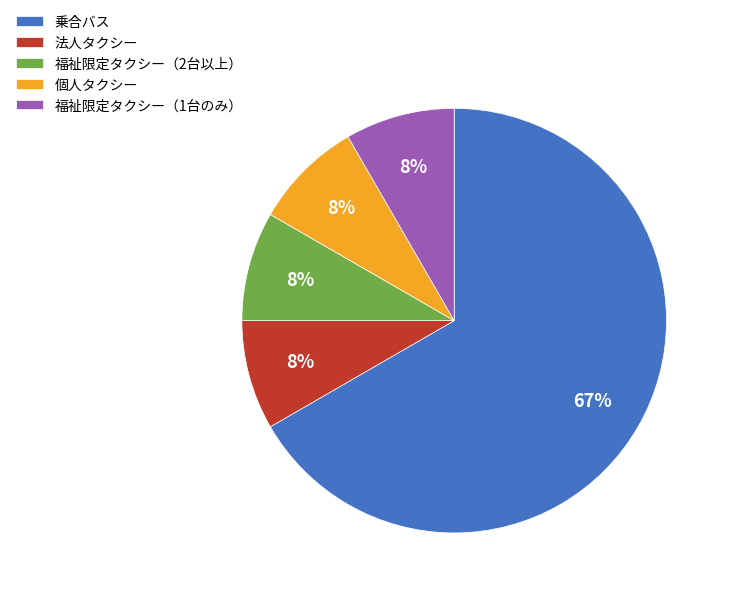

What percentage is the 法人タクシー slice, to the nearest percent?

8%